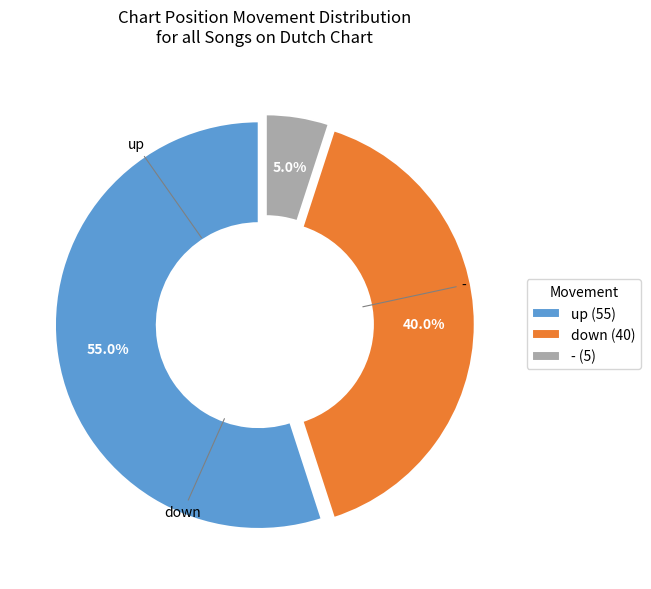

Approximately how many times larger is the value at down compared to -?

8.0